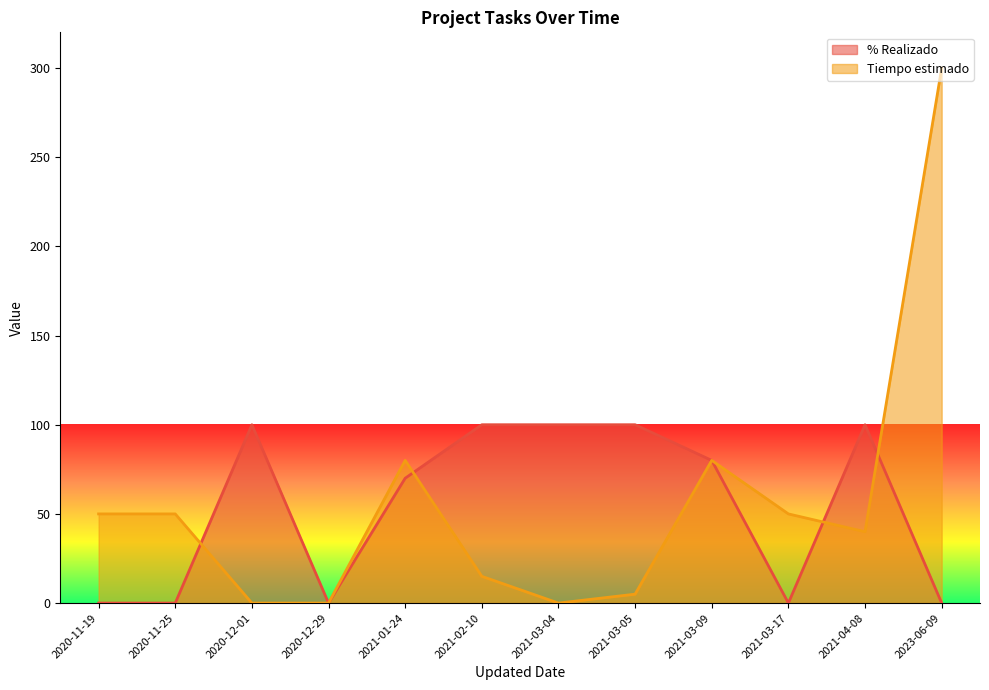

What is the label of the 5th point from the left?

2021-01-24